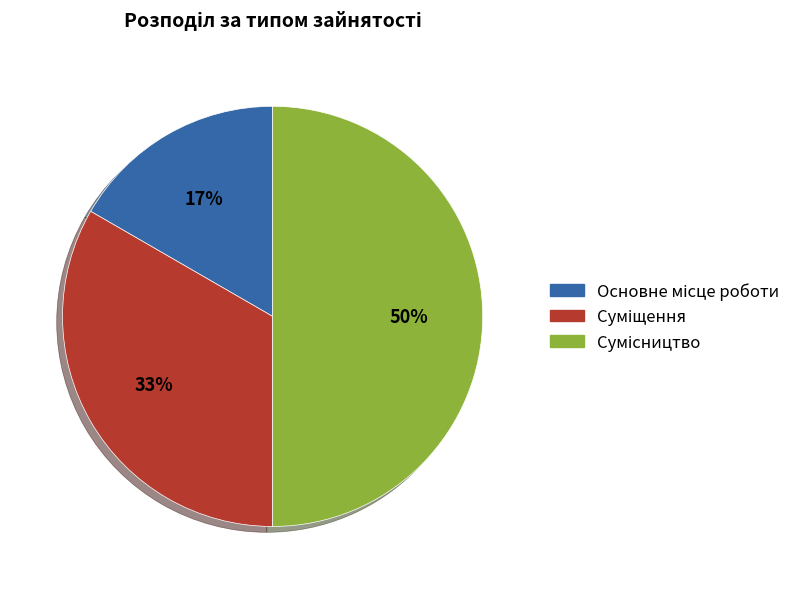

To the nearest percent, what is the average slice percentage?

33%